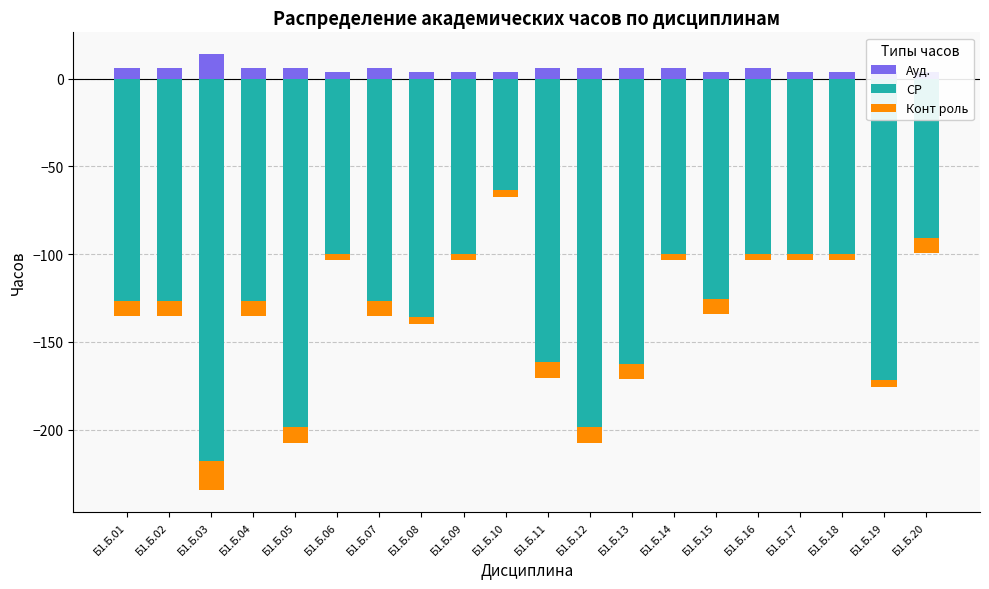

At which category is the sum across all series the highest?

Б1.Б.10